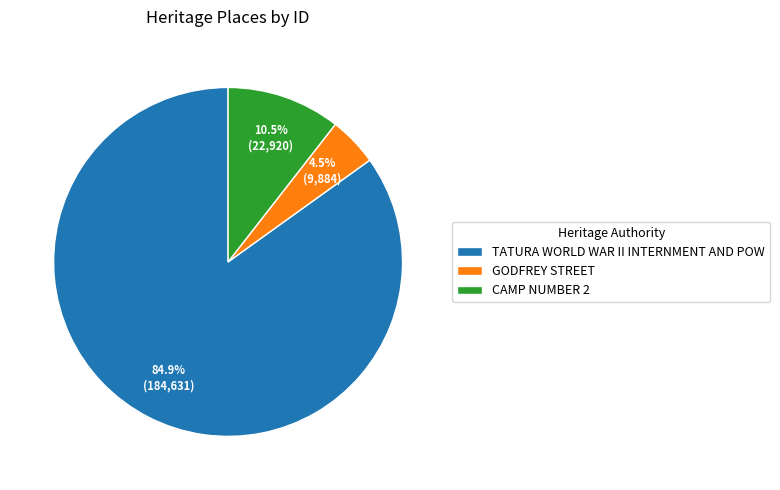

Which slice is the largest?

TATURA WORLD WAR II INTERNMENT AND POW